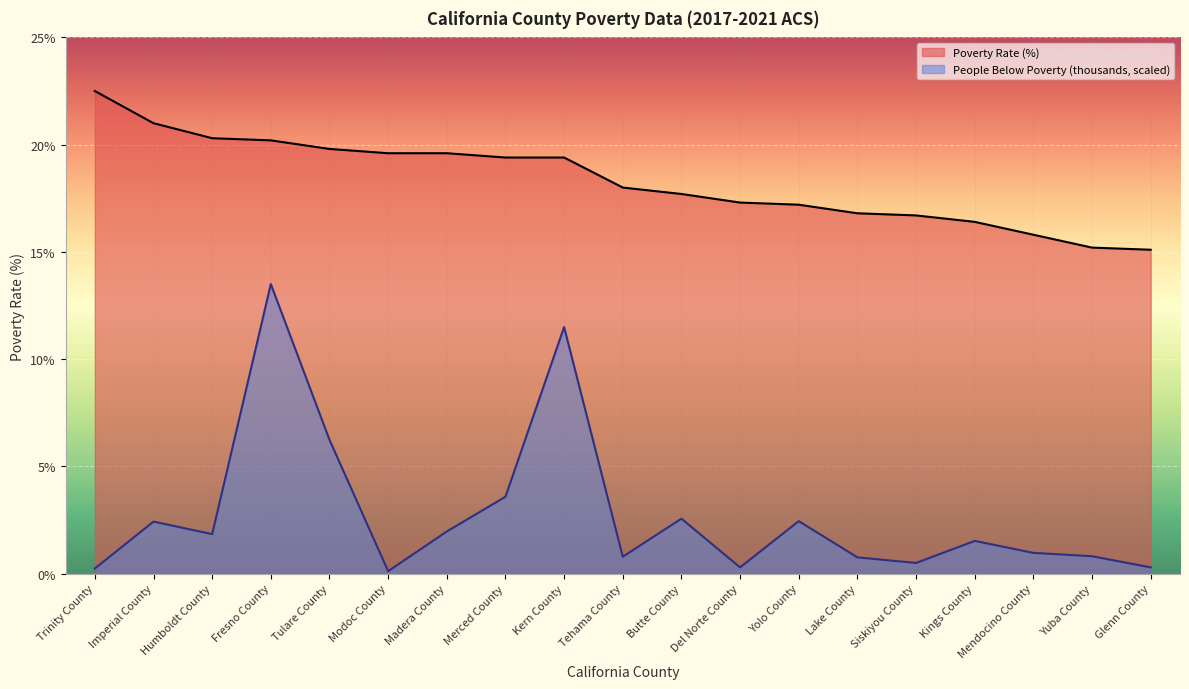

Reading right to left, what are all the values shown in this chart?

Poverty Rate (%): 15.1	15.2	15.8	16.4	16.7	16.8	17.2	17.3	17.7	18.0	19.4	19.4	19.6	19.6	19.8	20.2	20.3	21.0	22.5
People Below Poverty (thousands): 0.3	0.8	1.0	1.5	0.5	0.8	2.4	0.3	2.6	0.8	11.5	3.6	2.0	0.1	6.2	13.5	1.8	2.4	0.2